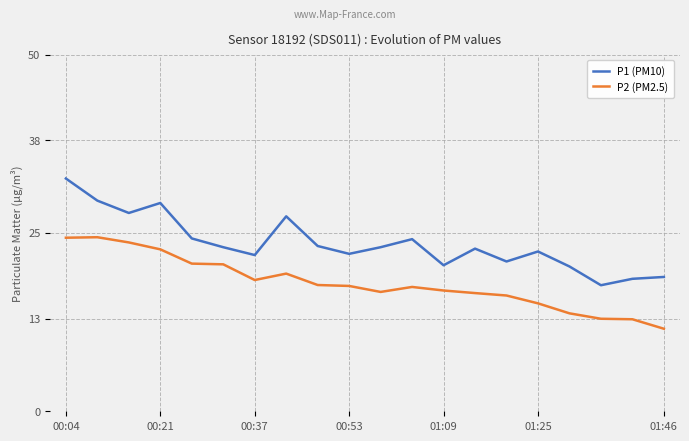

How many series are shown in this chart?

2